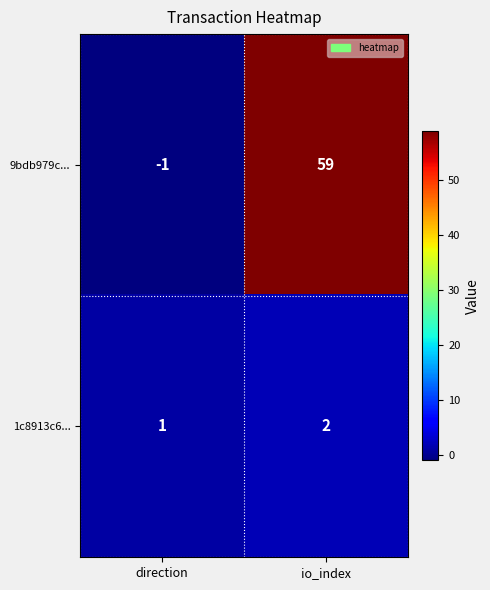

How many positive values does the 9bdb979c... series have?

1